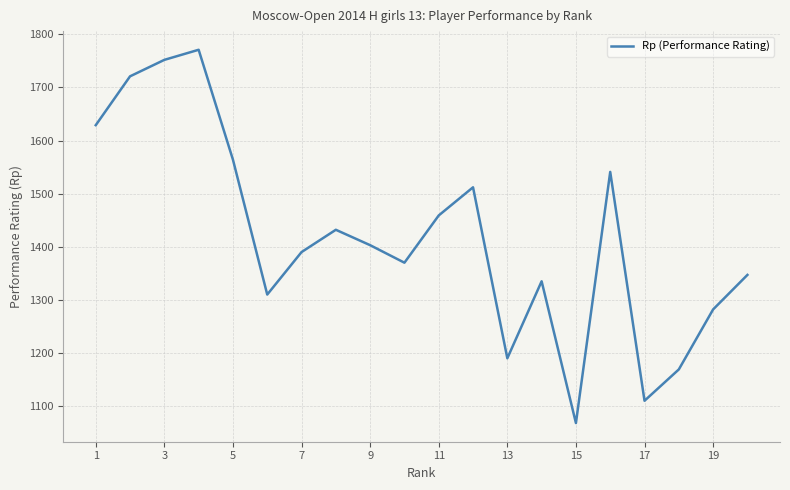

What is the maximum value shown in the chart?

1771